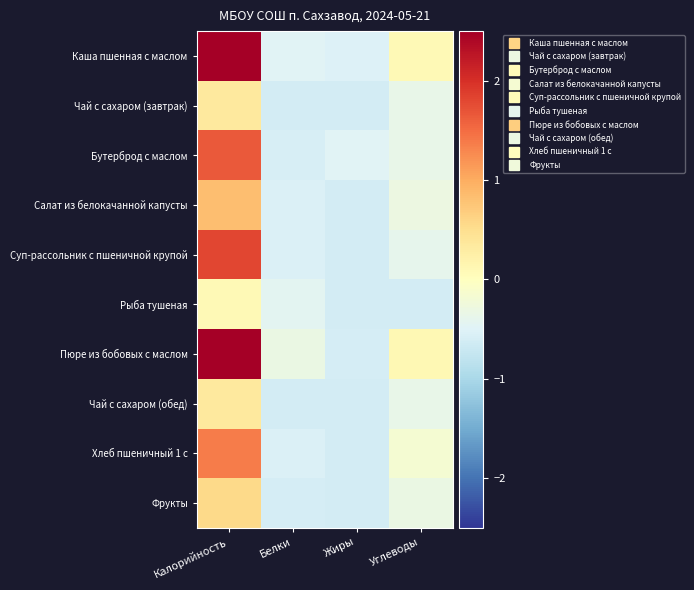

What is the difference between the highest and lowest values at Калорийность?

3.4